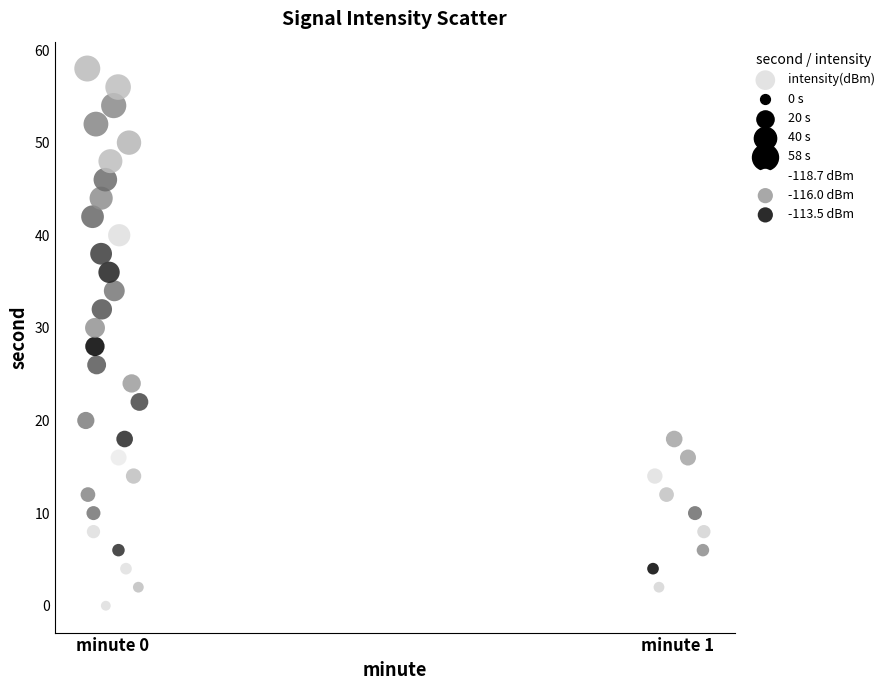

What is the range of Y values (max minus min)?

58